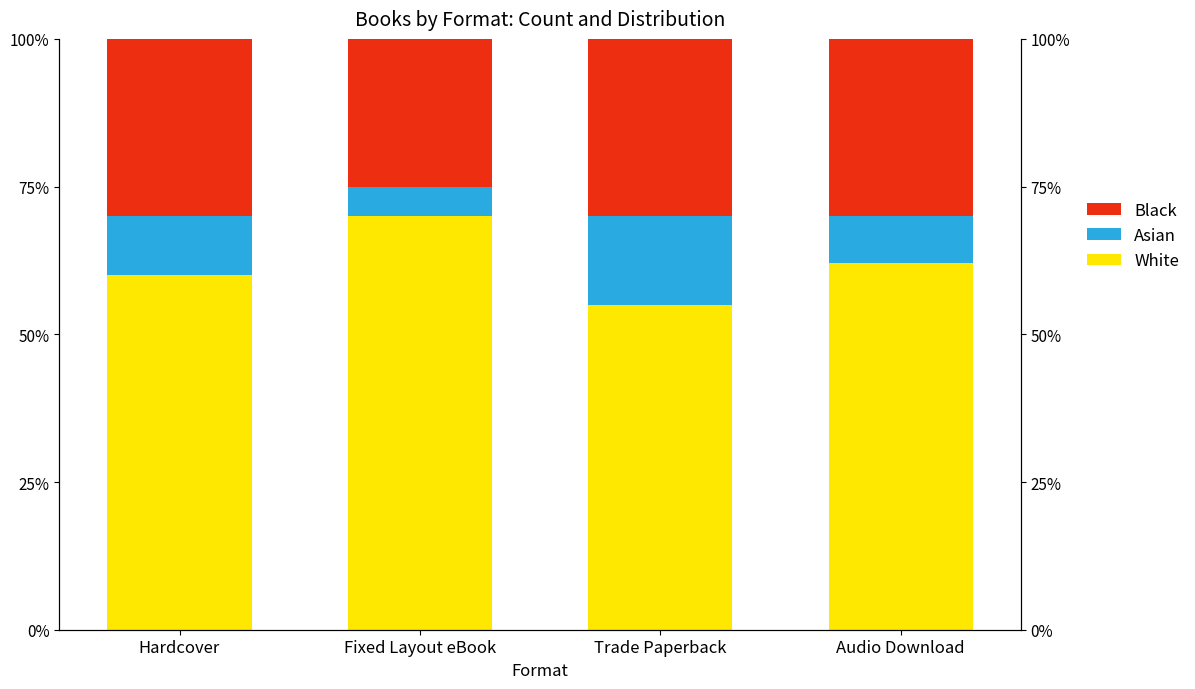

Reading right to left, list all the values displayed in this chart.

White: Audio Download=62	Trade Paperback=55	Fixed Layout eBook=70	Hardcover=60
Asian: Audio Download=8	Trade Paperback=15	Fixed Layout eBook=5	Hardcover=10
Black: Audio Download=30	Trade Paperback=30	Fixed Layout eBook=25	Hardcover=30